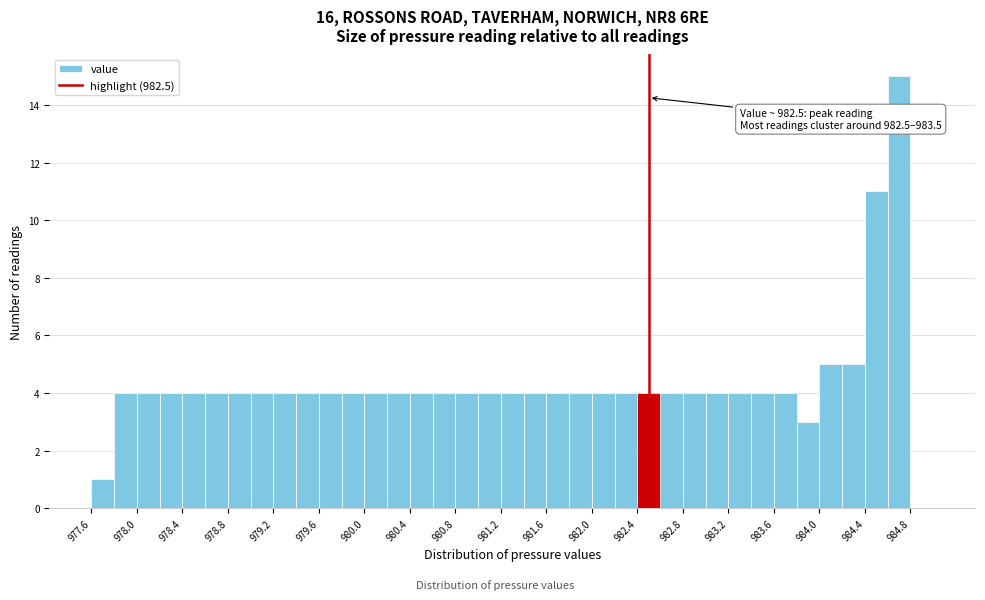

Over which range of the x-axis is the bar tallest?

984.6 to 984.8